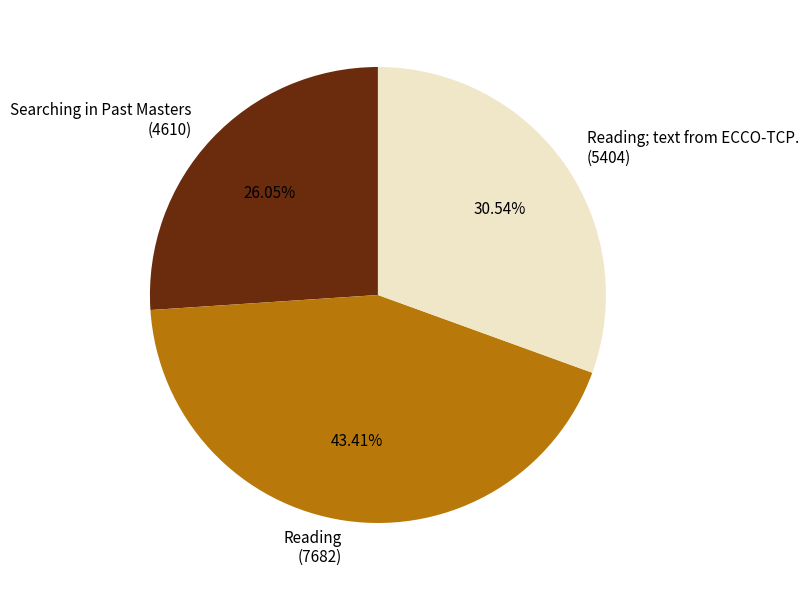

What is the smallest slice in the pie chart?

Searching in Past Masters (4610)